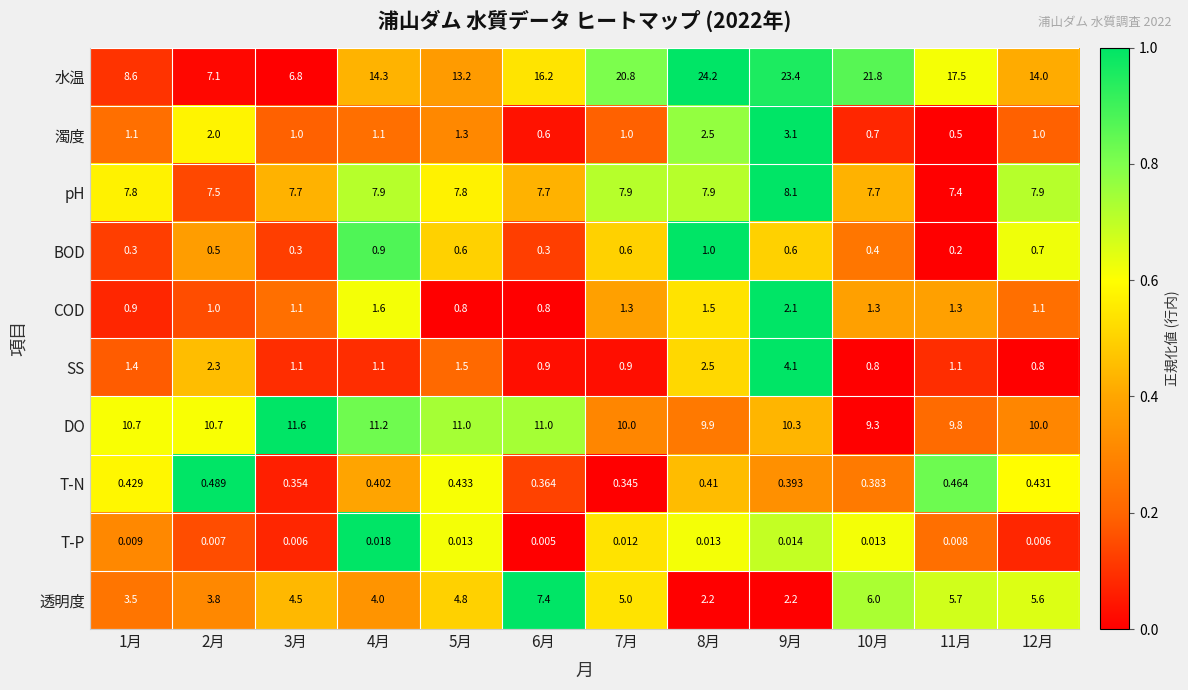

Is the value of 透明度 at 2月 greater than the value of 濁度 at 6月?

Yes